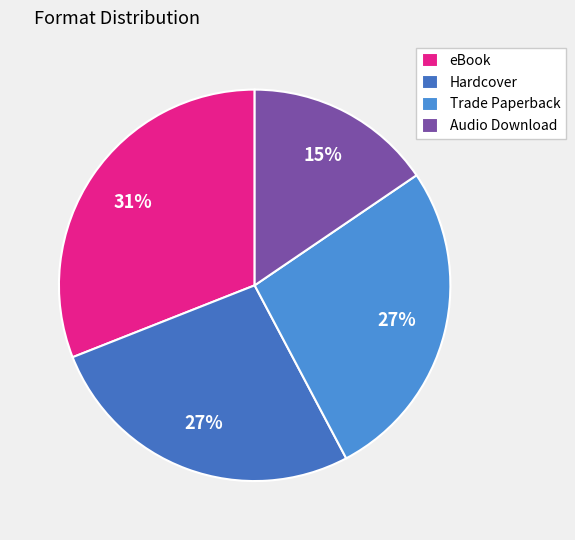

What percentage is the Hardcover slice, to the nearest percent?

27%